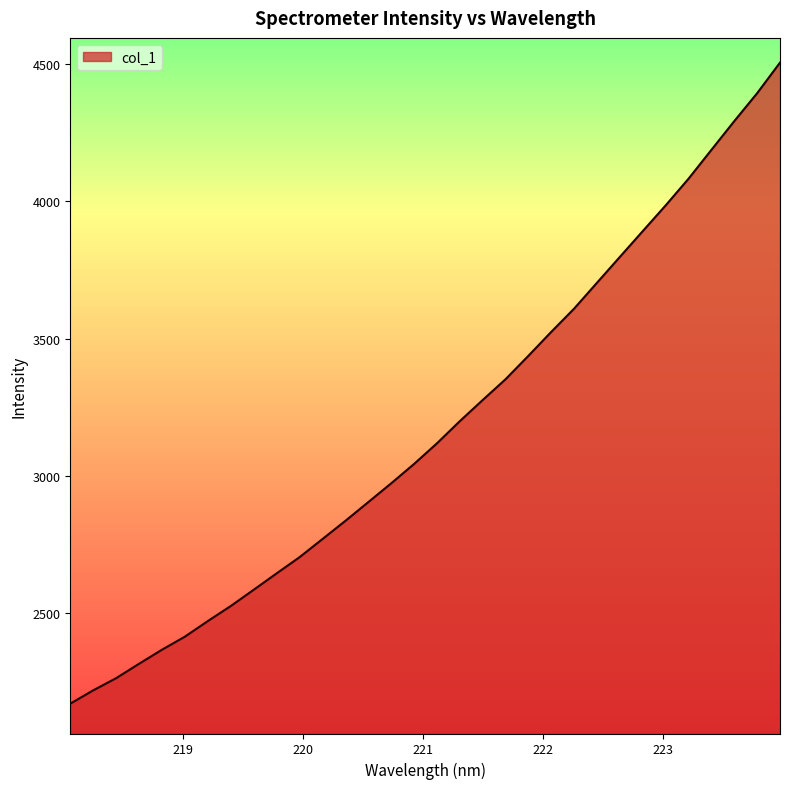

What is the difference between the maximum and minimum values?

2333.6